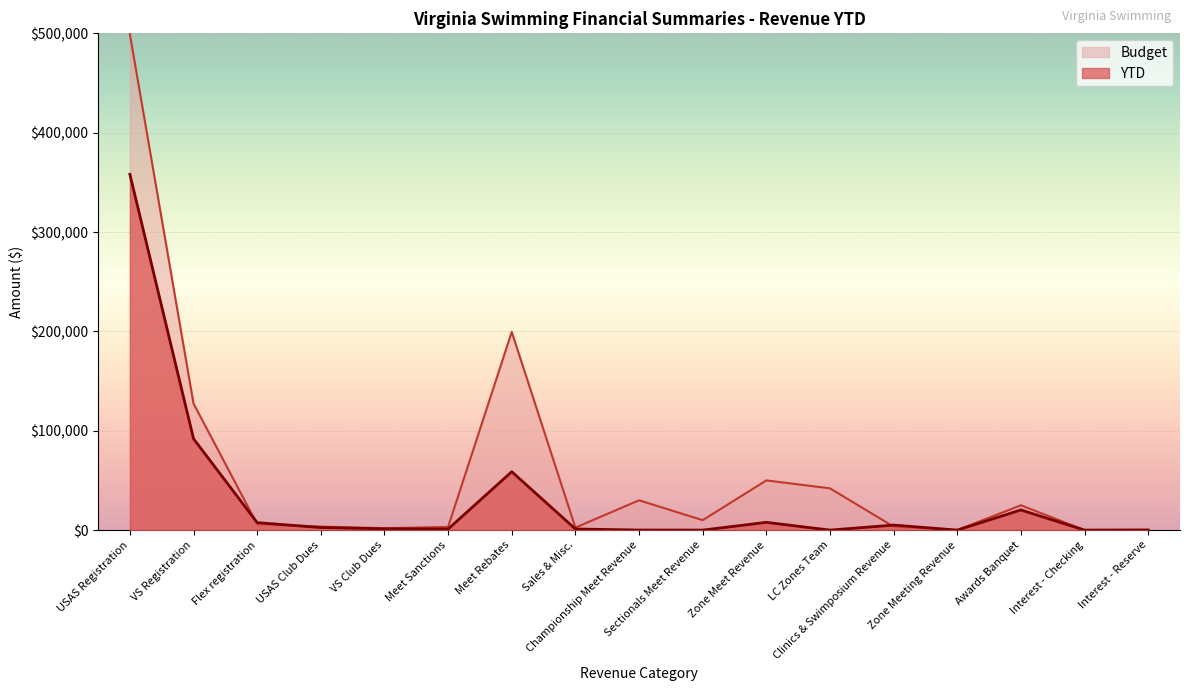

Reading left to right, transcribe all the data shown in this chart.

358110.0	91982.8	7520.0	2590.0	1310.0	1040.0	58775.2	1140.6	62.2	0.0	7798.4	0.0	5046.2	0.0	20291.3	9.0	21.3